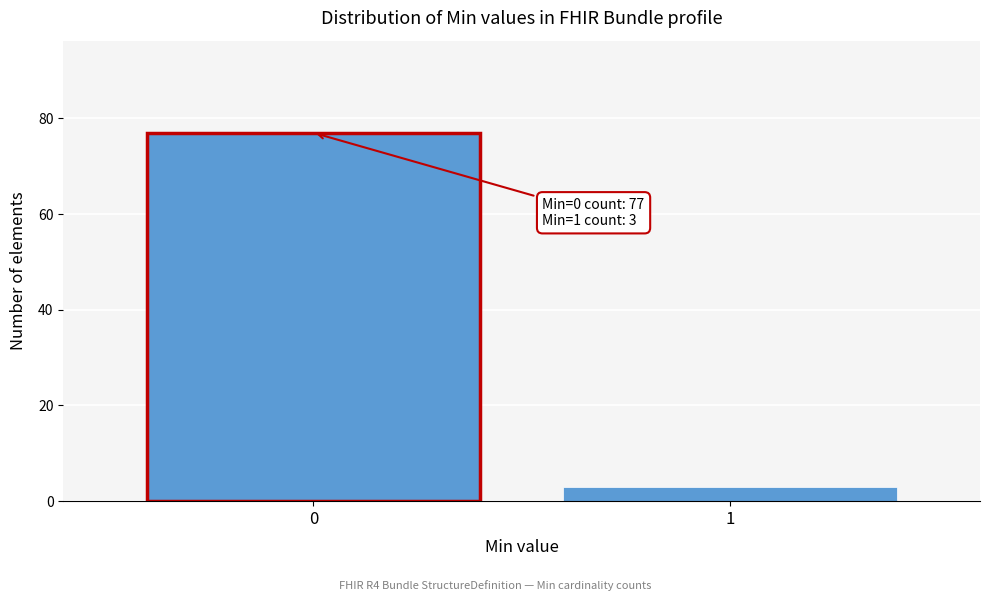

Reading left to right, transcribe all the data shown in this chart.

77	3